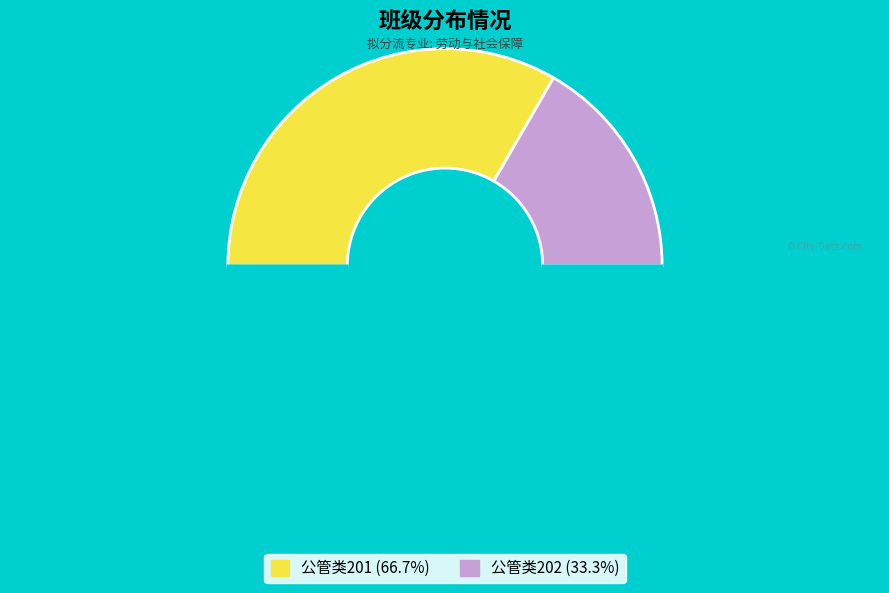

To the nearest percent, what is the difference between the largest and smallest slice percentages?

33%